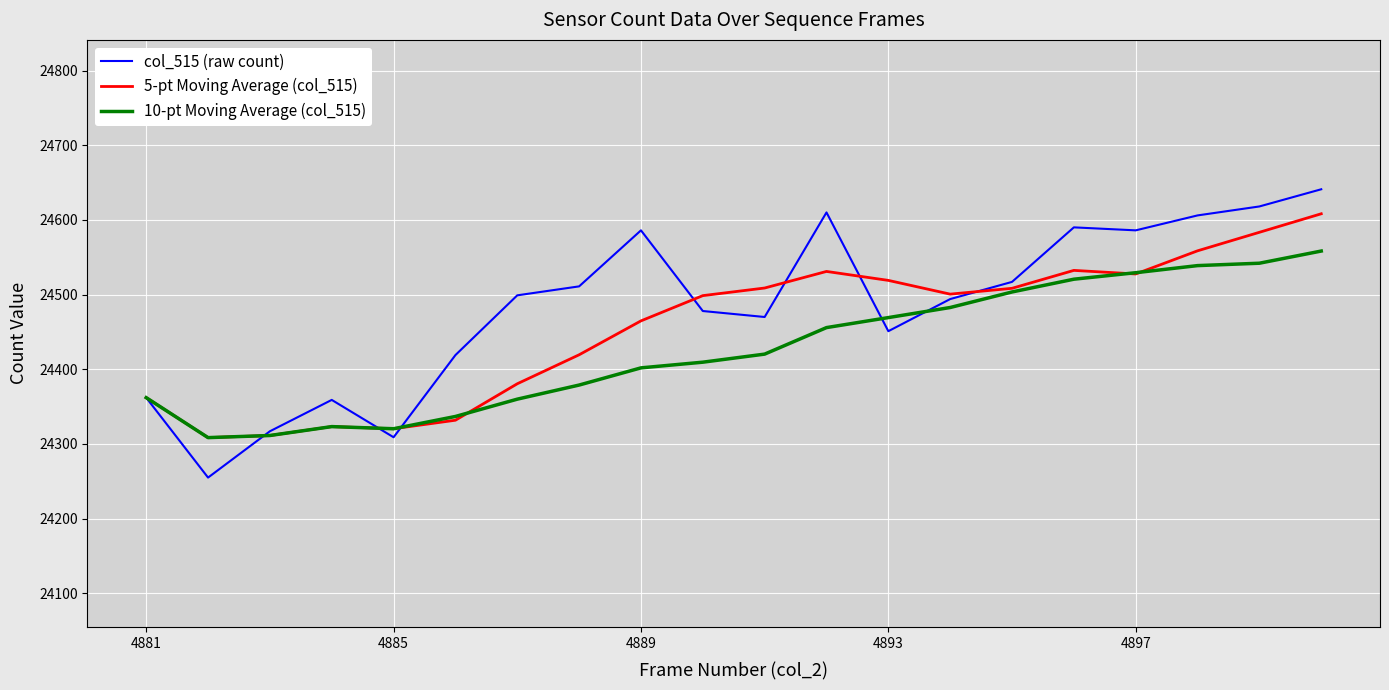

Which series has the widest spread of values?

col_515 (raw count)